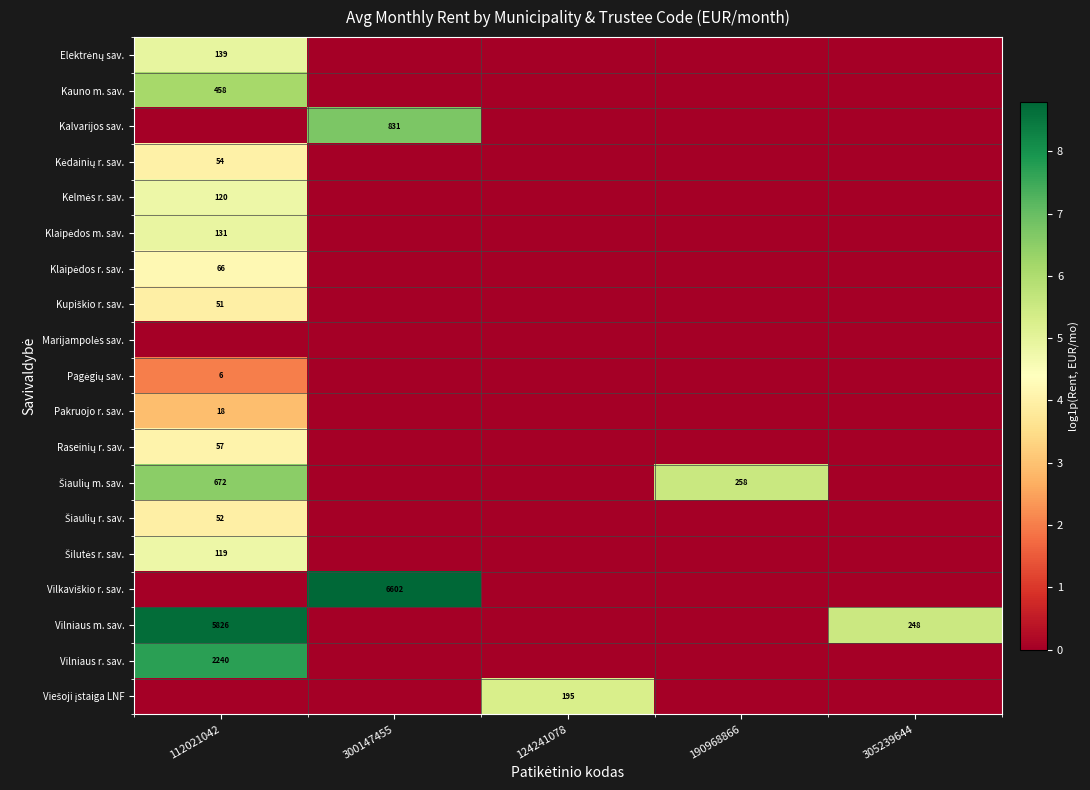

The Kauno m. sav. series shows 303 at 112021042. True or false?

False